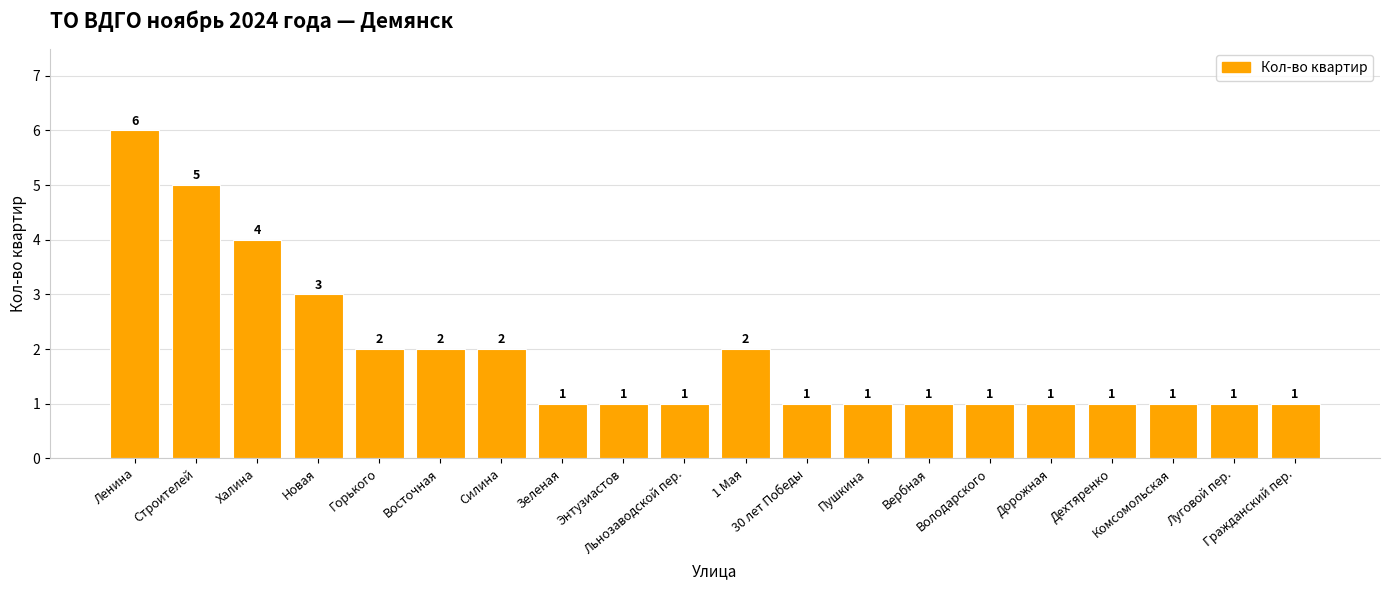

What is the maximum value shown in the chart?

6